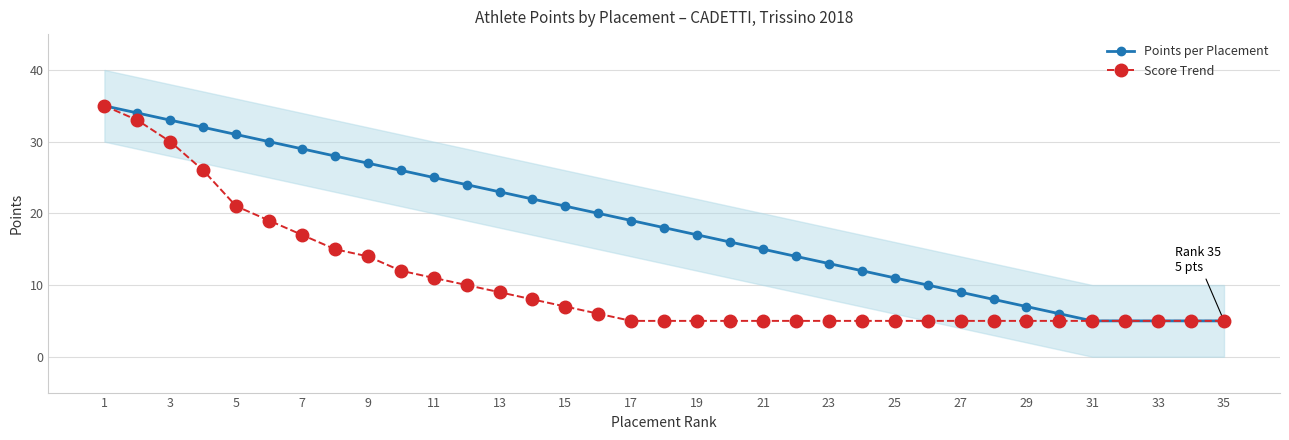

True or false: Score Trend has a value of 39 at 3.

False